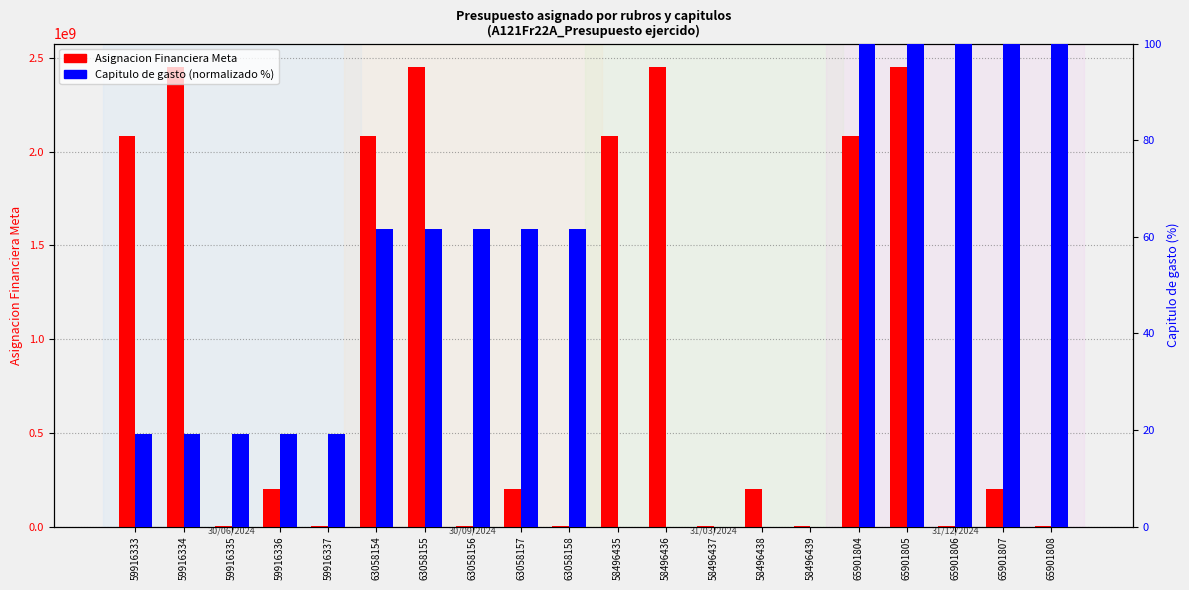

What are all the series names shown in the legend?

Asignacion Financiera Meta, Capitulo de gasto (norm)